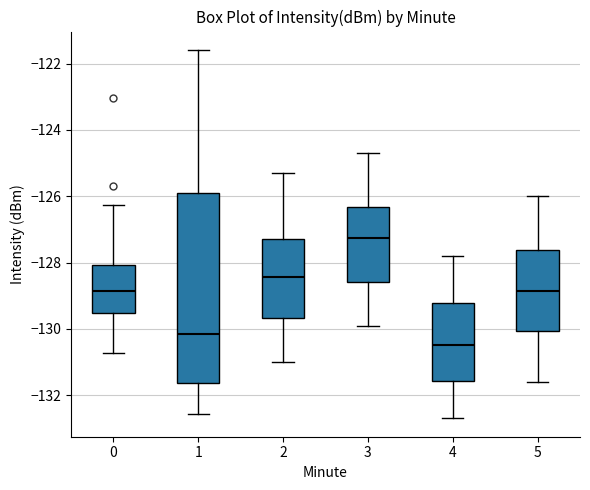

Where does the lower whisker of the box at x = 5 end on the y-axis? The values are not printed on the chart, so give them approximately, as read against the axis.

-131.6